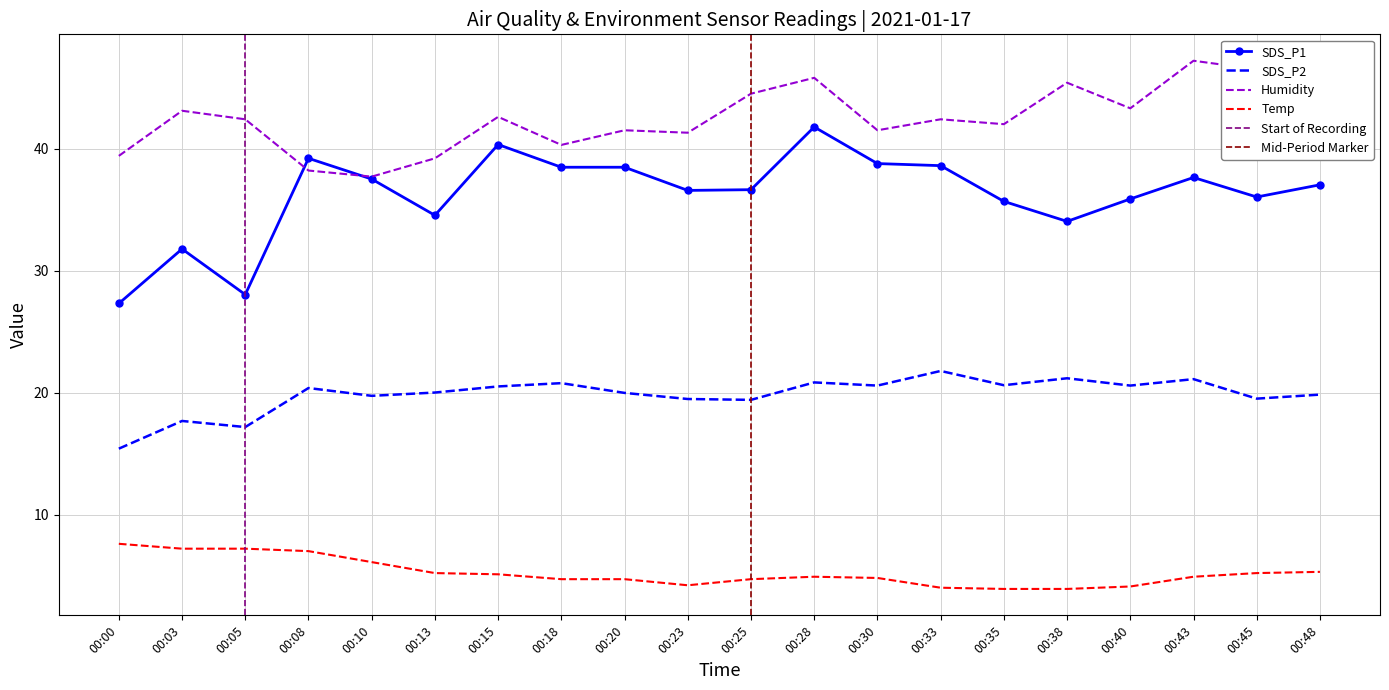

Reading right to left, list all the values displayed in this chart.

SDS_P1: 37.0	36.0	37.6	35.9	34.0	35.7	38.6	38.8	41.8	36.6	36.6	38.5	38.5	40.3	34.5	37.5	39.2	28.0	31.8	27.3
SDS_P2: 19.8	19.5	21.1	20.6	21.2	20.6	21.8	20.6	20.8	19.4	19.5	20.0	20.8	20.5	20.0	19.7	20.4	17.2	17.7	15.4
Temp: 5.3	5.2	4.9	4.1	3.9	3.9	4.0	4.8	4.9	4.7	4.2	4.7	4.7	5.1	5.2	6.1	7.0	7.2	7.2	7.6
Humidity: 43.6	46.5	47.2	43.3	45.4	42.0	42.4	41.5	45.8	44.5	41.3	41.5	40.3	42.6	39.2	37.7	38.2	42.4	43.1	39.4